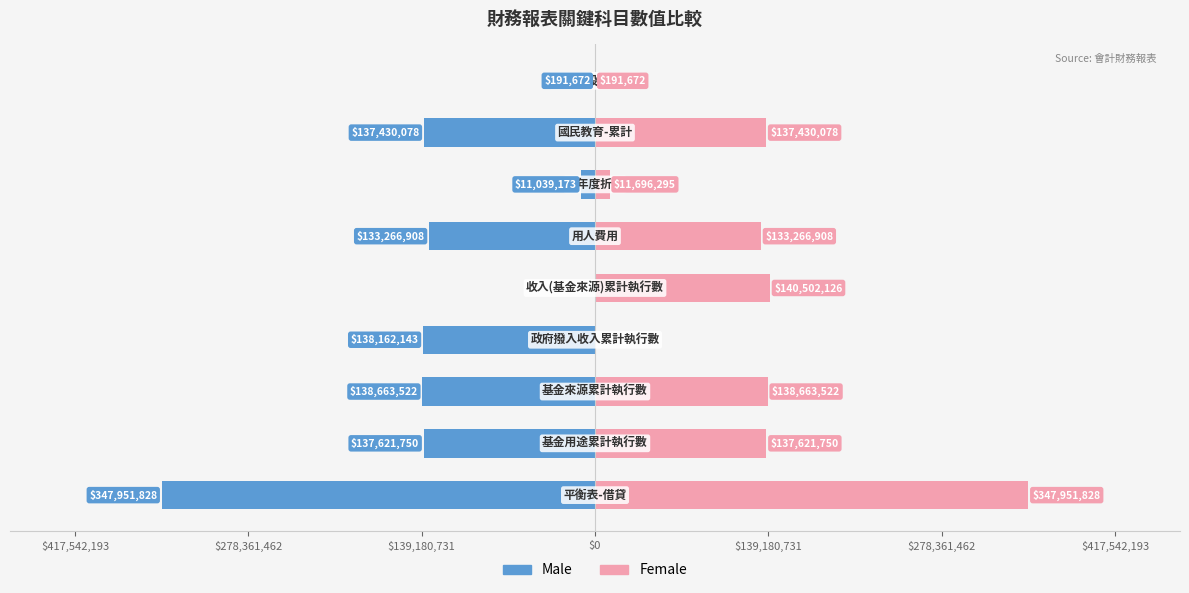

Count the number of data series in this chart.

2